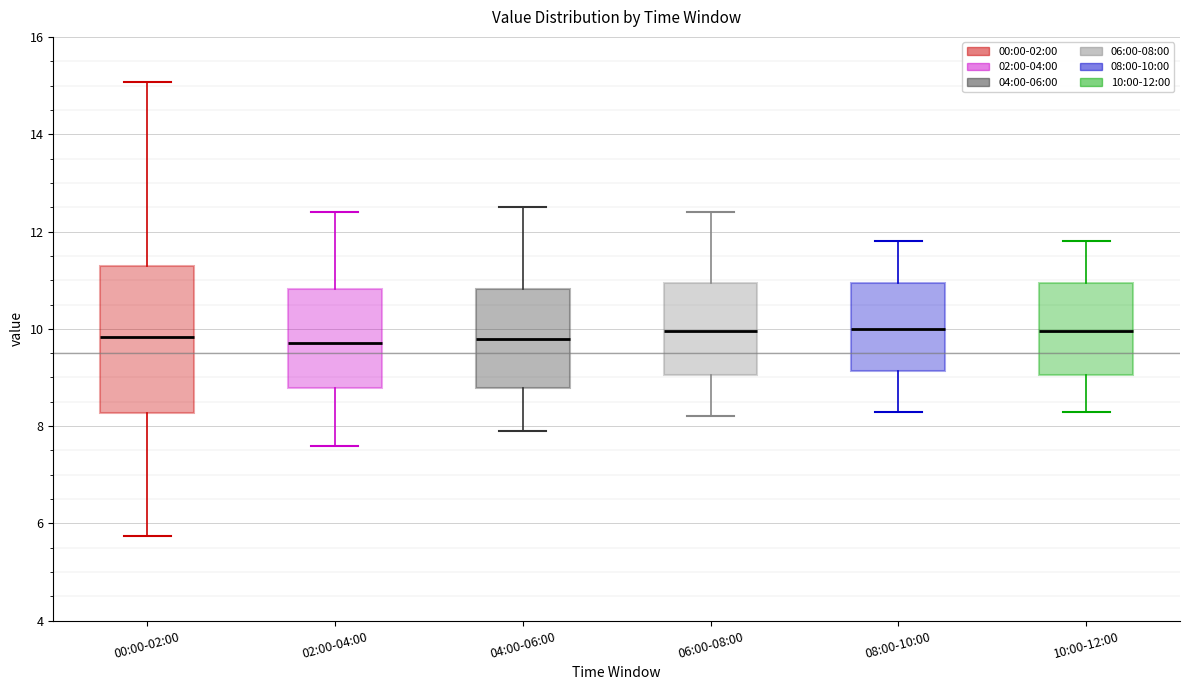

Where is the upper edge of the box for 08:00-10:00 on the y-axis? The values are not printed on the chart, so give them approximately, as read against the axis.

11.0